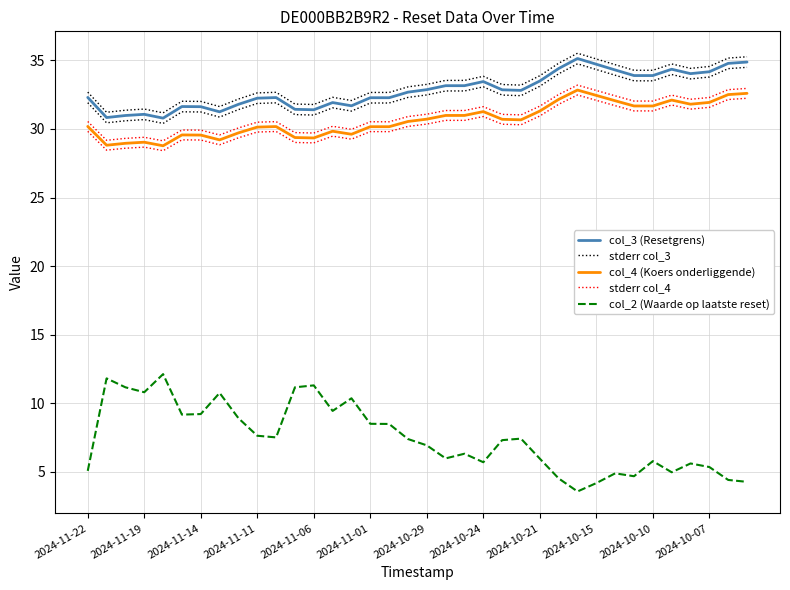

What are all the series names shown in the legend?

col_3 (Resetgrens), stderr col_3, col_4 (Koers onderliggende), stderr col_4, col_2 (Waarde op laatste reset)